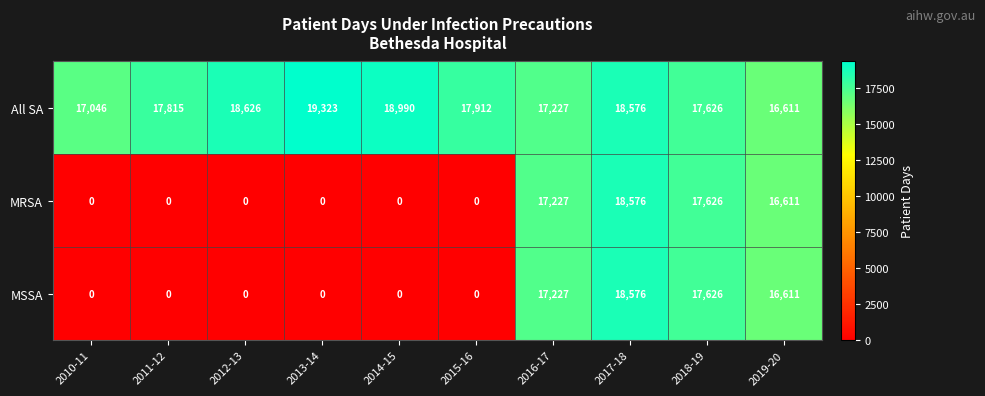

Reading left to right, transcribe all the data shown in this chart.

All SA: 2010-11=17046	2011-12=17815	2012-13=18626	2013-14=19323	2014-15=18990	2015-16=17912	2016-17=17227	2017-18=18576	2018-19=17626	2019-20=16611
MRSA: 2010-11=0	2011-12=0	2012-13=0	2013-14=0	2014-15=0	2015-16=0	2016-17=17227	2017-18=18576	2018-19=17626	2019-20=16611
MSSA: 2010-11=0	2011-12=0	2012-13=0	2013-14=0	2014-15=0	2015-16=0	2016-17=17227	2017-18=18576	2018-19=17626	2019-20=16611